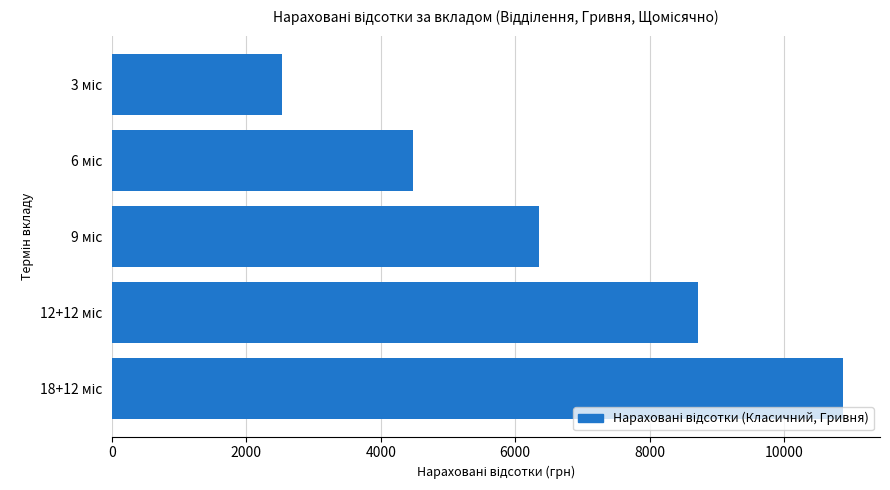

Count the number of categories in the chart.

5